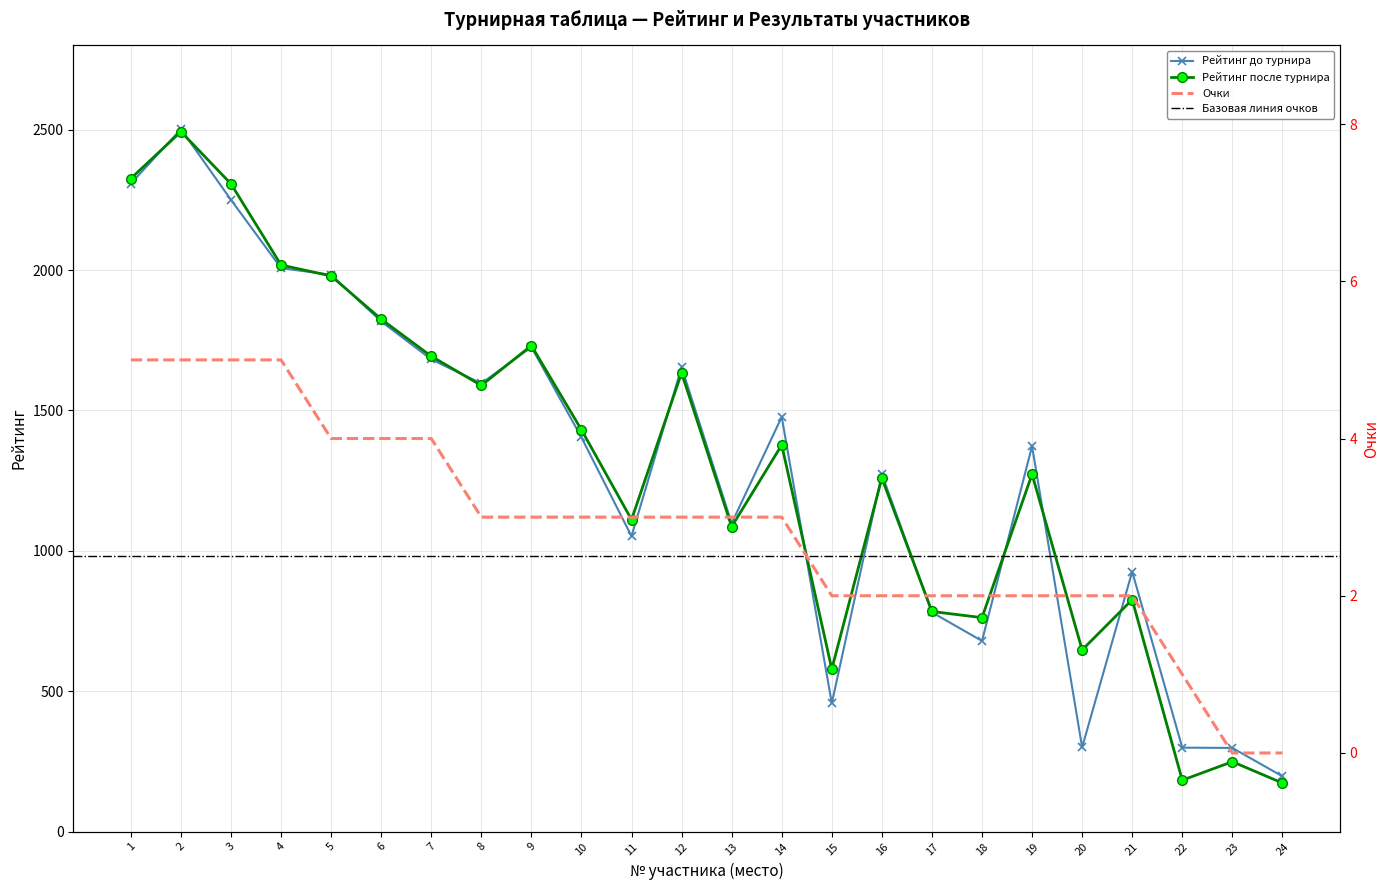

What is the difference between the Р-г после values at 5 and 23?

1730